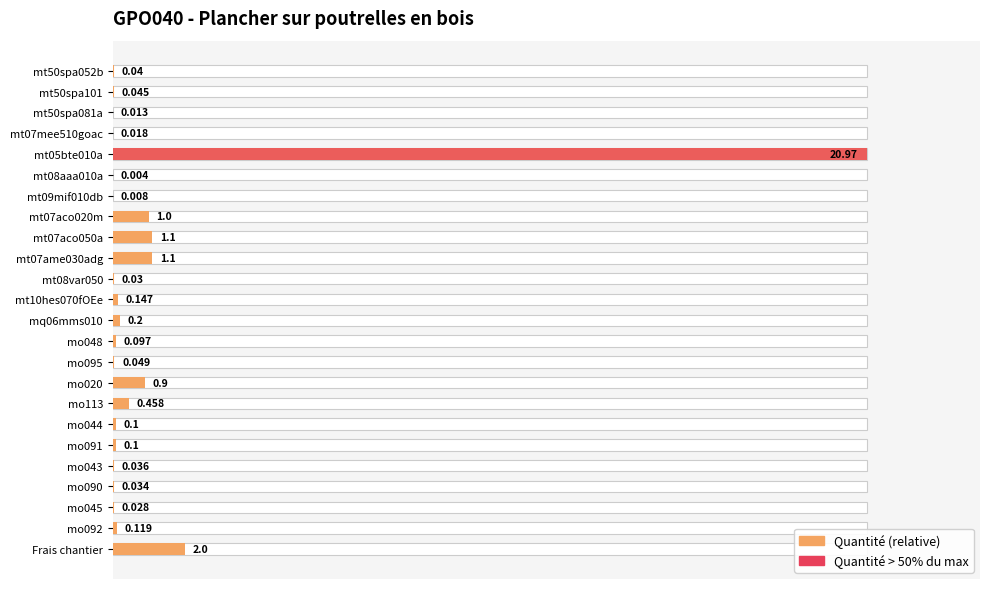

Reading left to right, extract all data points from this chart.

Quantité (normalized): 0.0	0.0	0.0	0.0	1.0	0.0	0.0	0.0	0.1	0.1	0.0	0.0	0.0	0.0	0.0	0.0	0.0	0.0	0.0	0.0	0.0	0.0	0.0	0.1
Quantité > 50% max: 0.0	0.0	0.0	0.0	1.0	0.0	0.0	0.0	0.0	0.0	0.0	0.0	0.0	0.0	0.0	0.0	0.0	0.0	0.0	0.0	0.0	0.0	0.0	0.0